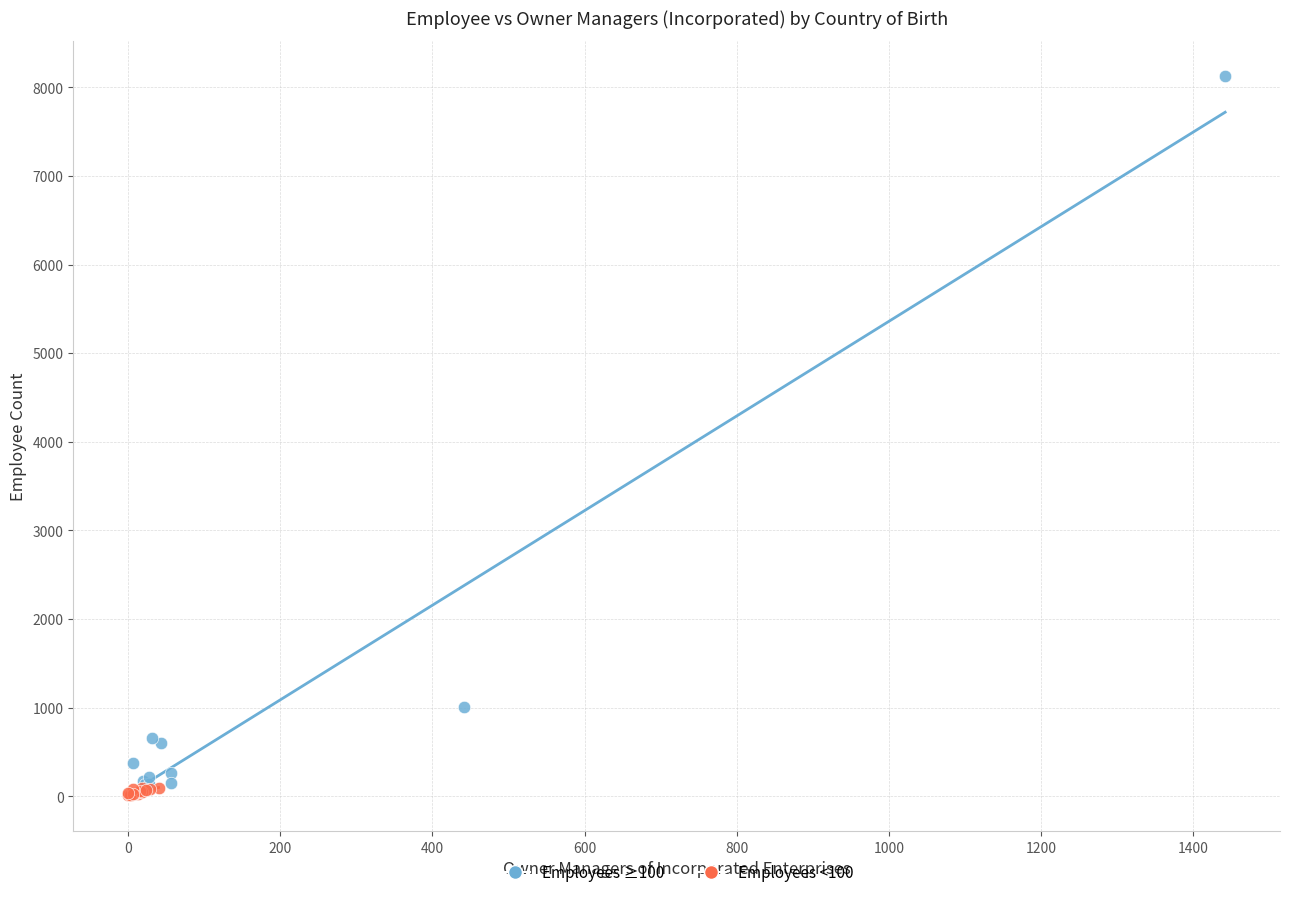

Which series reaches the minimum Y coordinate?

Employees <100